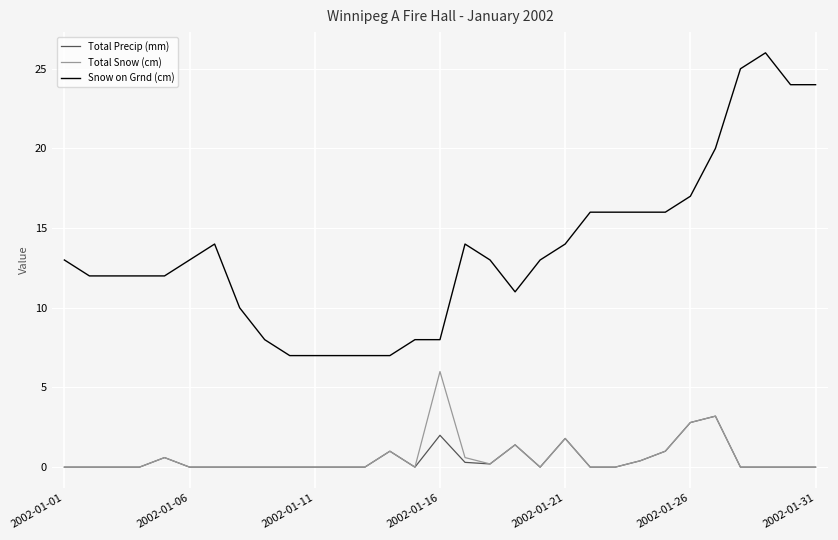

Which series has the largest range (max minus min)?

Snow on Grnd (cm)